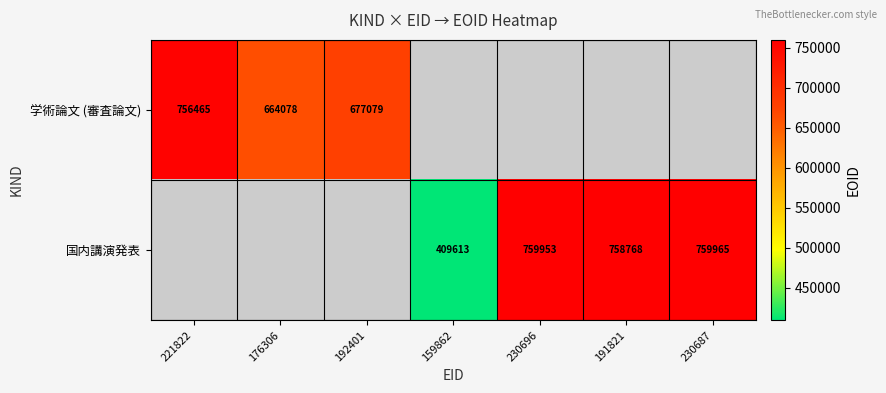

The 学術論文 (審査論文) series shows 276218 at 192401. True or false?

False